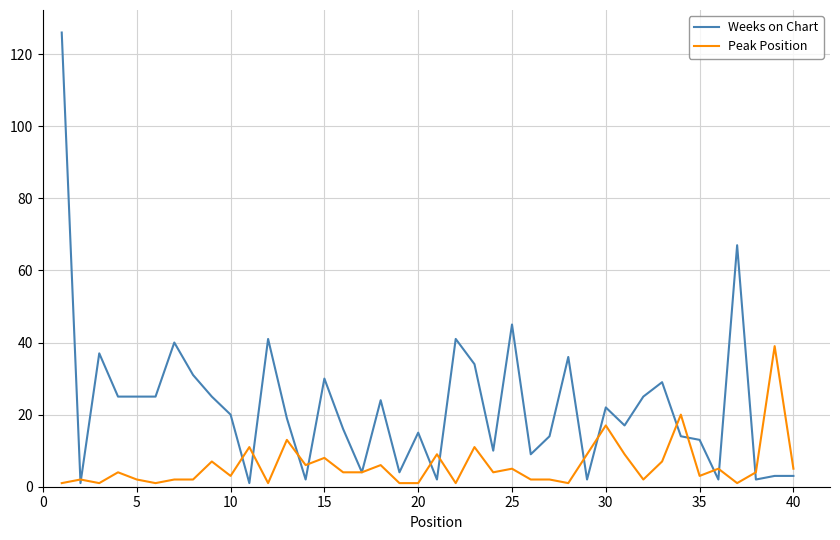

Reading right to left, what are all the values shown in this chart?

Weeks on Chart: 3	3	2	67	2	13	14	29	25	17	22	2	36	14	9	45	10	34	41	2	15	4	24	4	16	30	2	19	41	1	20	25	31	40	25	25	25	37	1	126
Peak Position: 5	39	4	1	5	3	20	7	2	9	17	9	1	2	2	5	4	11	1	9	1	1	6	4	4	8	6	13	1	11	3	7	2	2	1	2	4	1	2	1